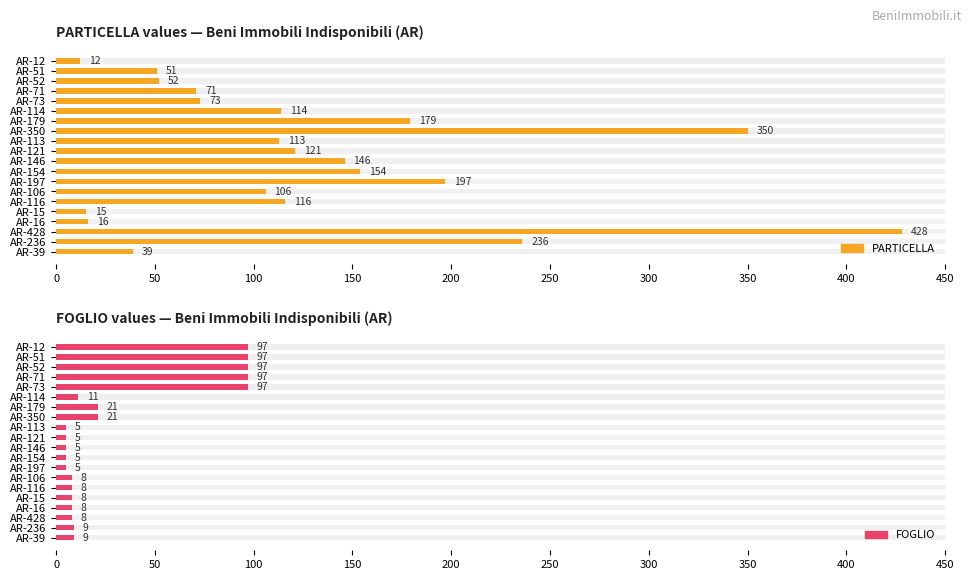

What is the maximum value shown in the chart?

428